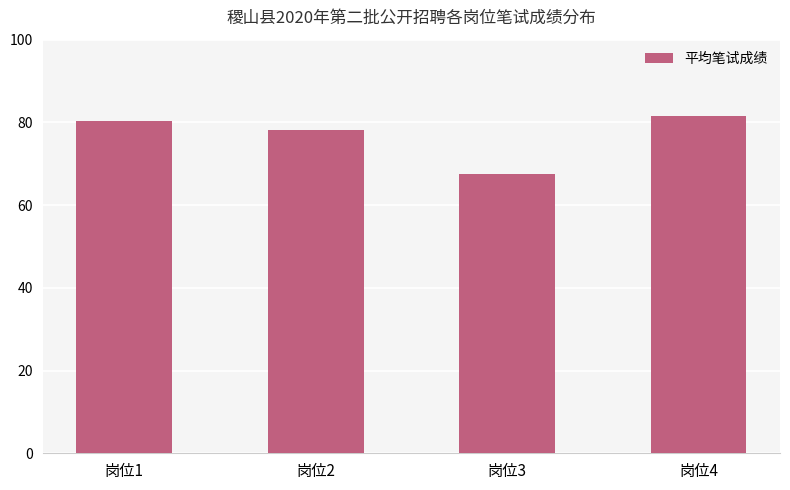

What is the change in value from 岗位2 to 岗位3?

-10.5